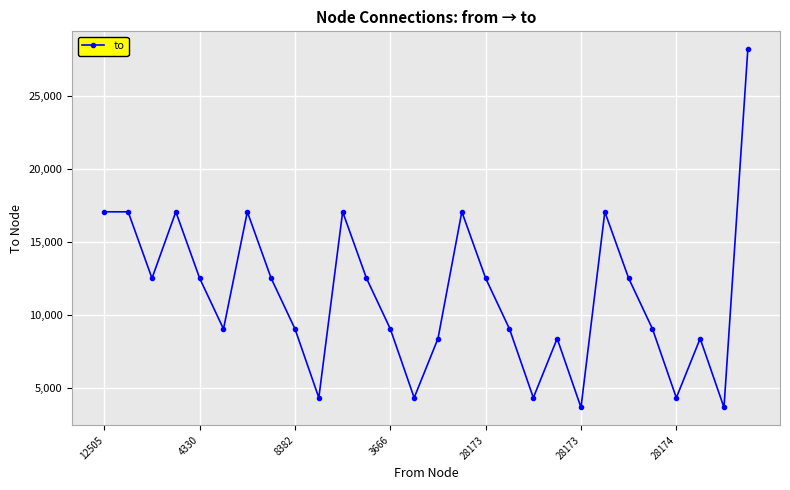

Is this an area chart (filled region under the line)?

No